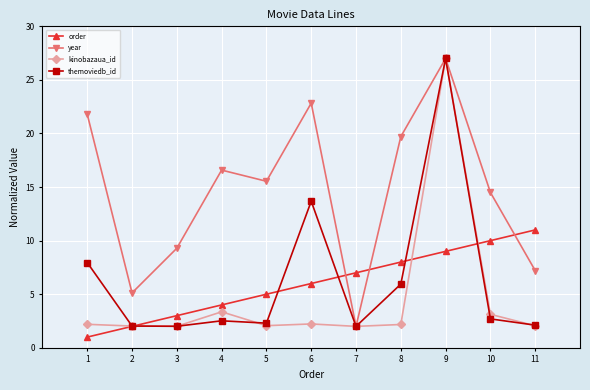

What is the total value across all series at 6?

44.7